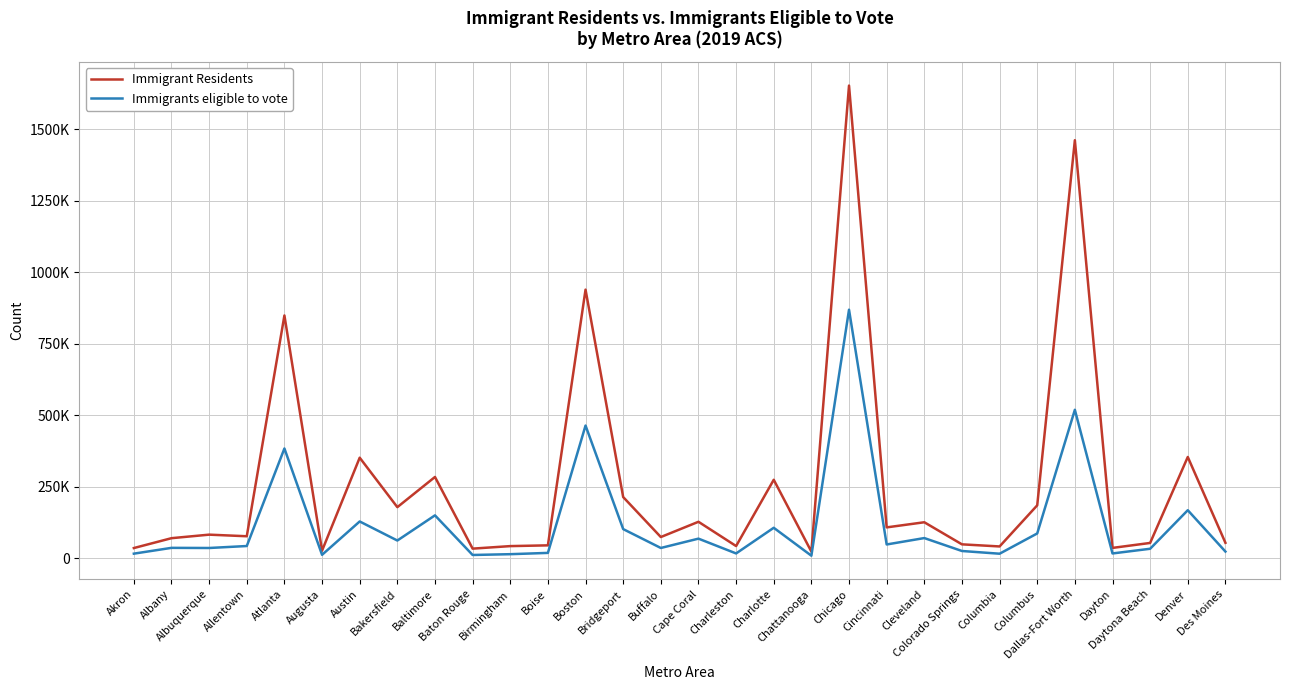

What value does the Immigrants eligible to vote series have at Cleveland, to the nearest 100?

70300